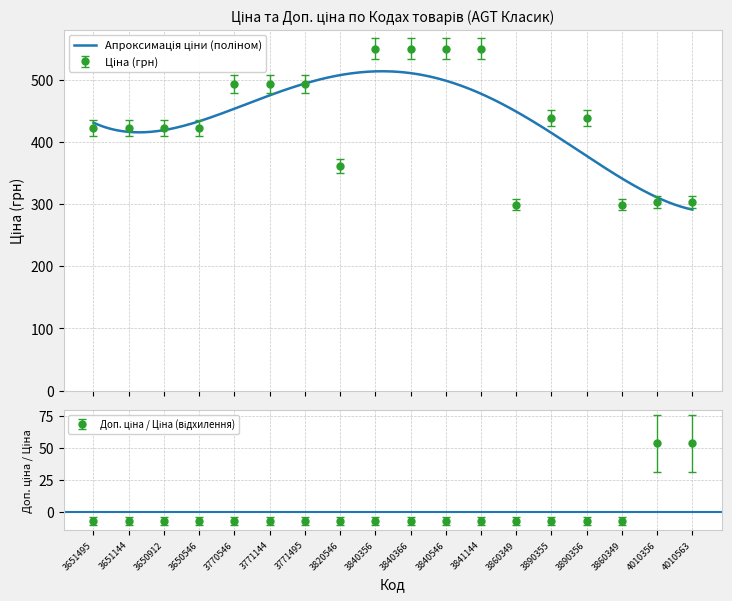

What is the sum of the values at 3841144 and 4010356?

854.2